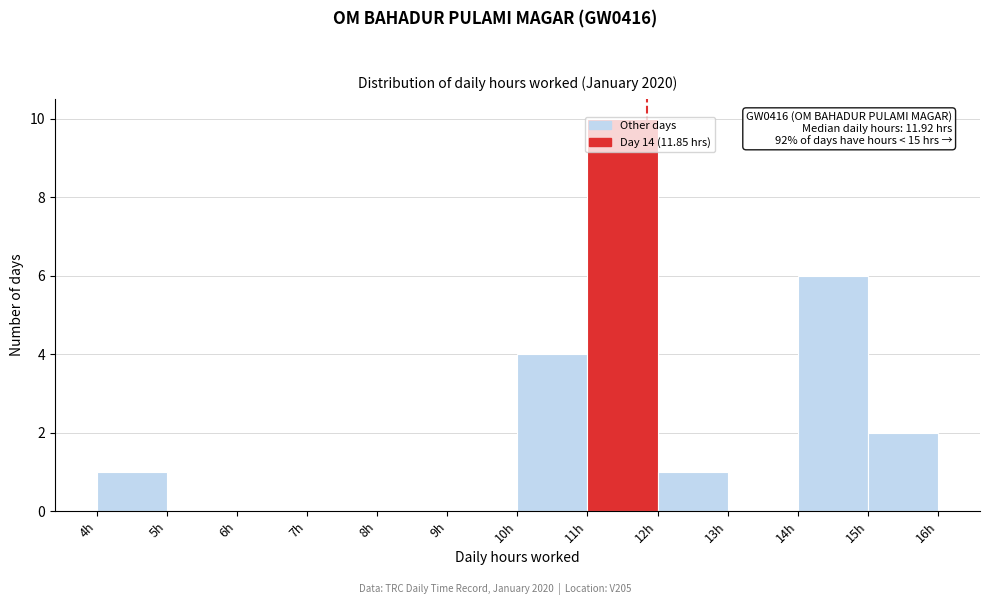

Which range on the x-axis has the tallest bar?

11 to 12